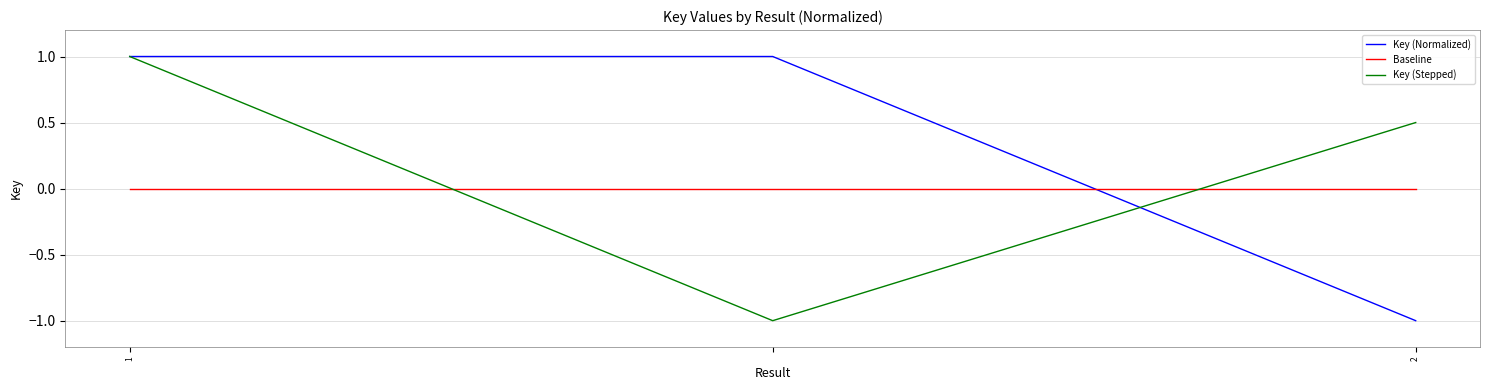

Does the chart display data point markers on the line(s)?

No